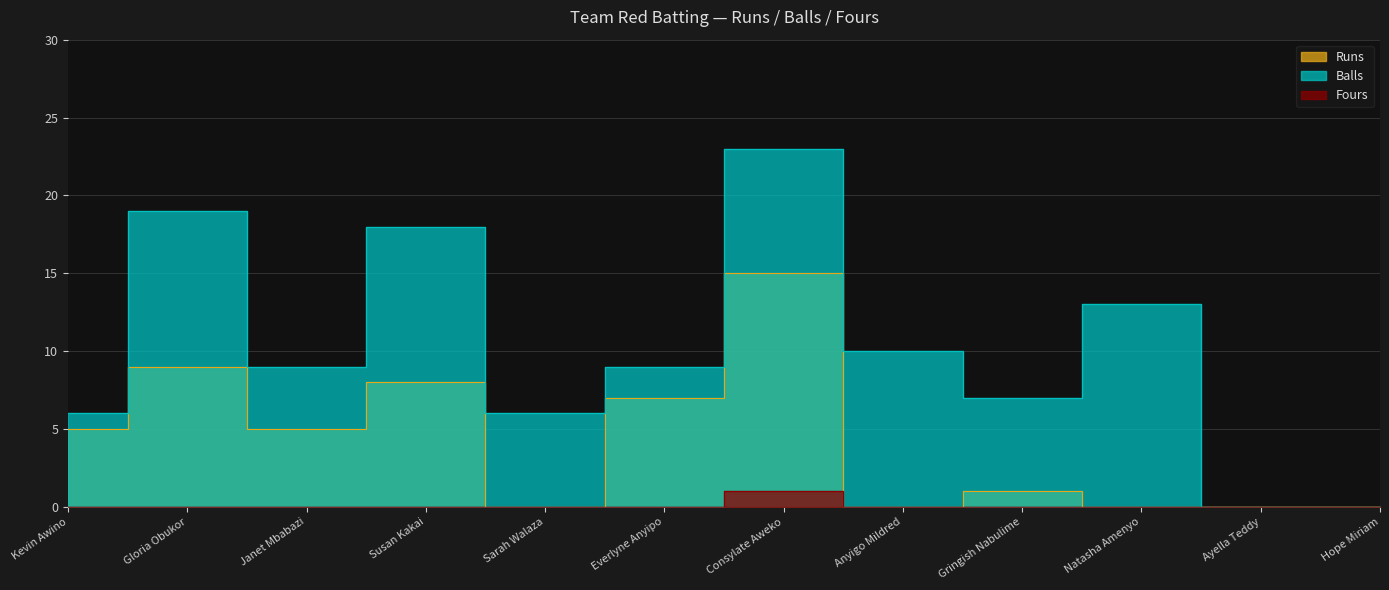

The Balls series shows 8 at Ayella Teddy. True or false?

False